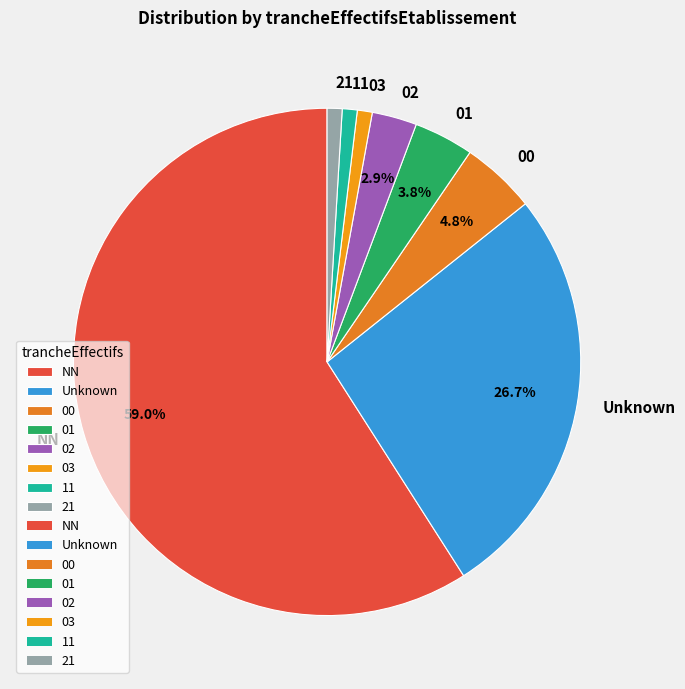

Which has a higher value, 00 or Unknown?

Unknown